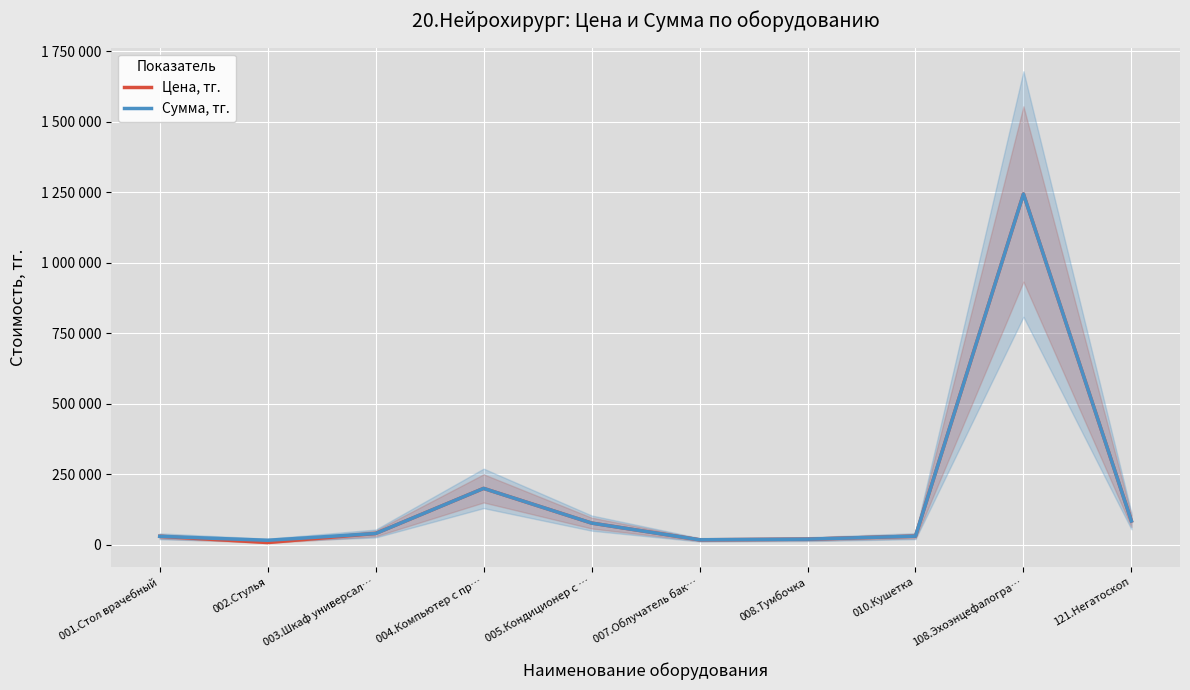

Count the number of categories in the chart.

10